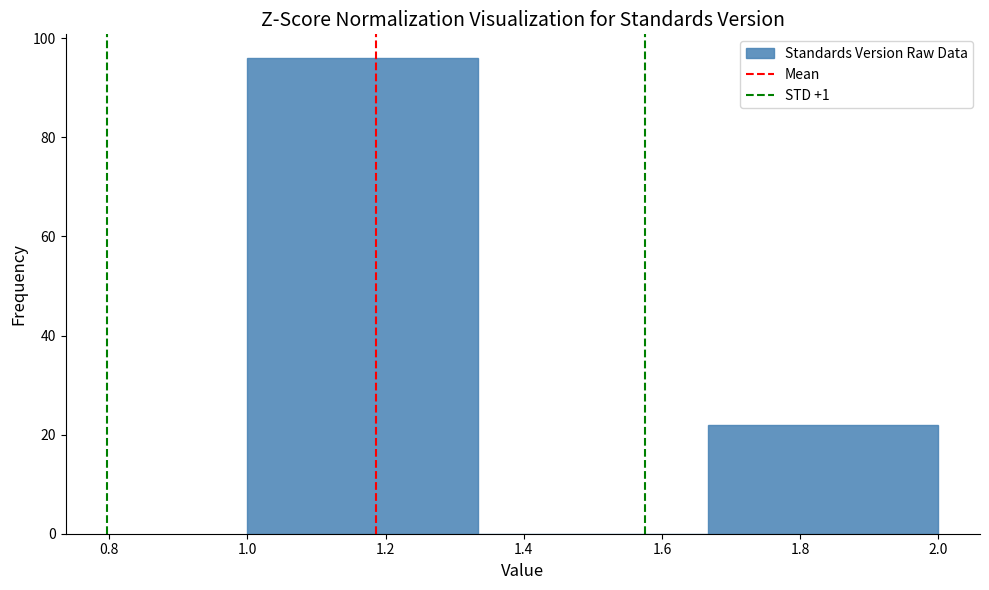

What is the height of the bar covering 1.66 to 2.00 on the x-axis? Neither the bar edges nor the heights are printed on the chart, so give them approximately, as read against the axes.

22